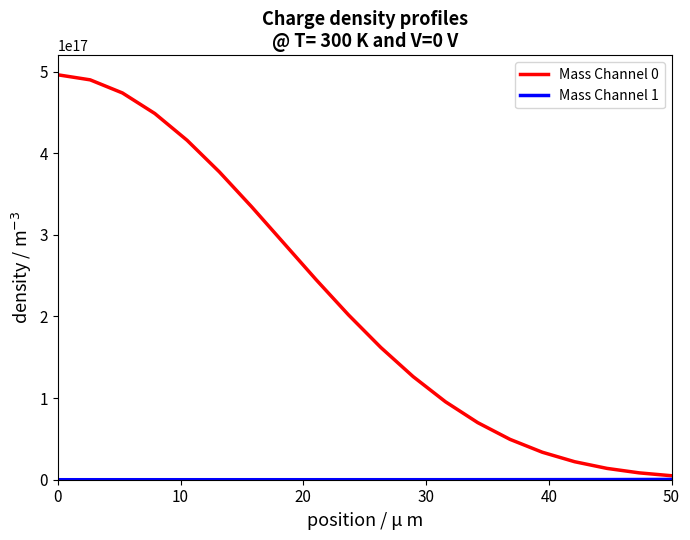

Which series has the widest spread of values?

Mass Channel 0